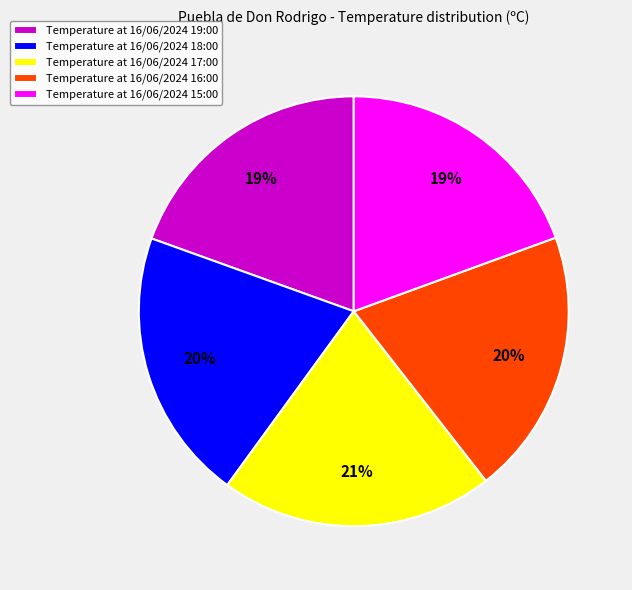

To the nearest percent, what is the combined percentage of Temperature at 16/06/2024 15:00 and Temperature at 16/06/2024 16:00?

39%